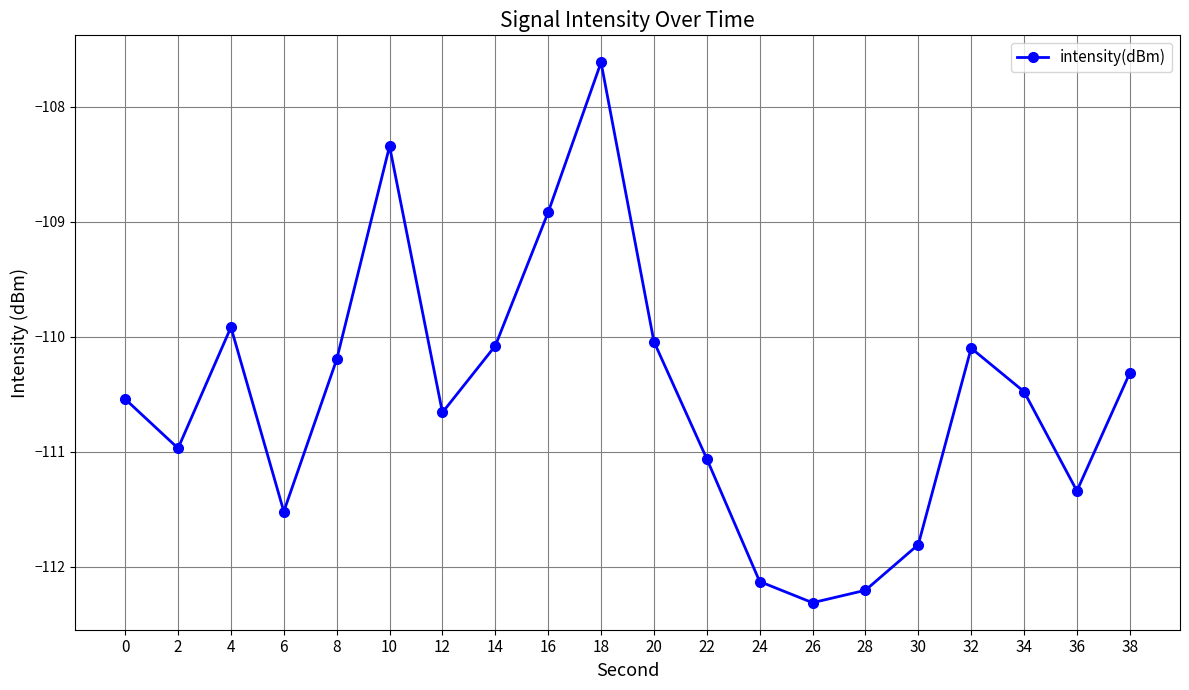

Is this an area chart (filled region under the line)?

No